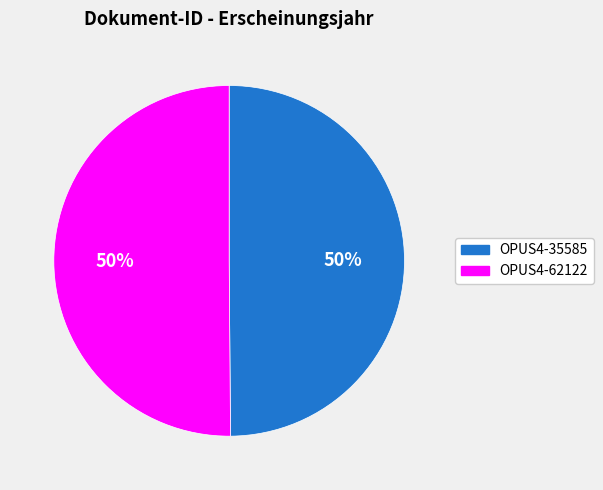

What percentage is the OPUS4-35585 slice, to the nearest percent?

50%